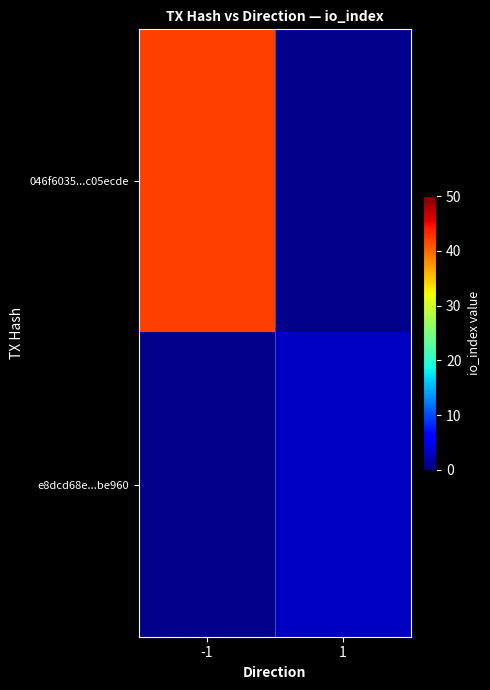

True or false: 046f6035...c05ecde has a value of 11.8 at -1.

False